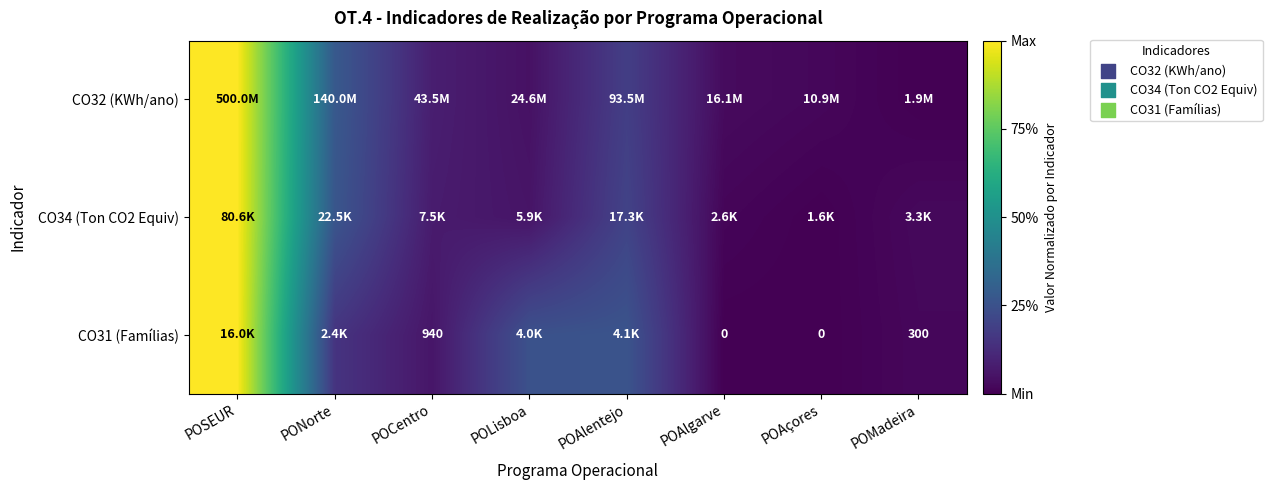

Which series has the largest range (max minus min)?

CO32 (KWh/ano)